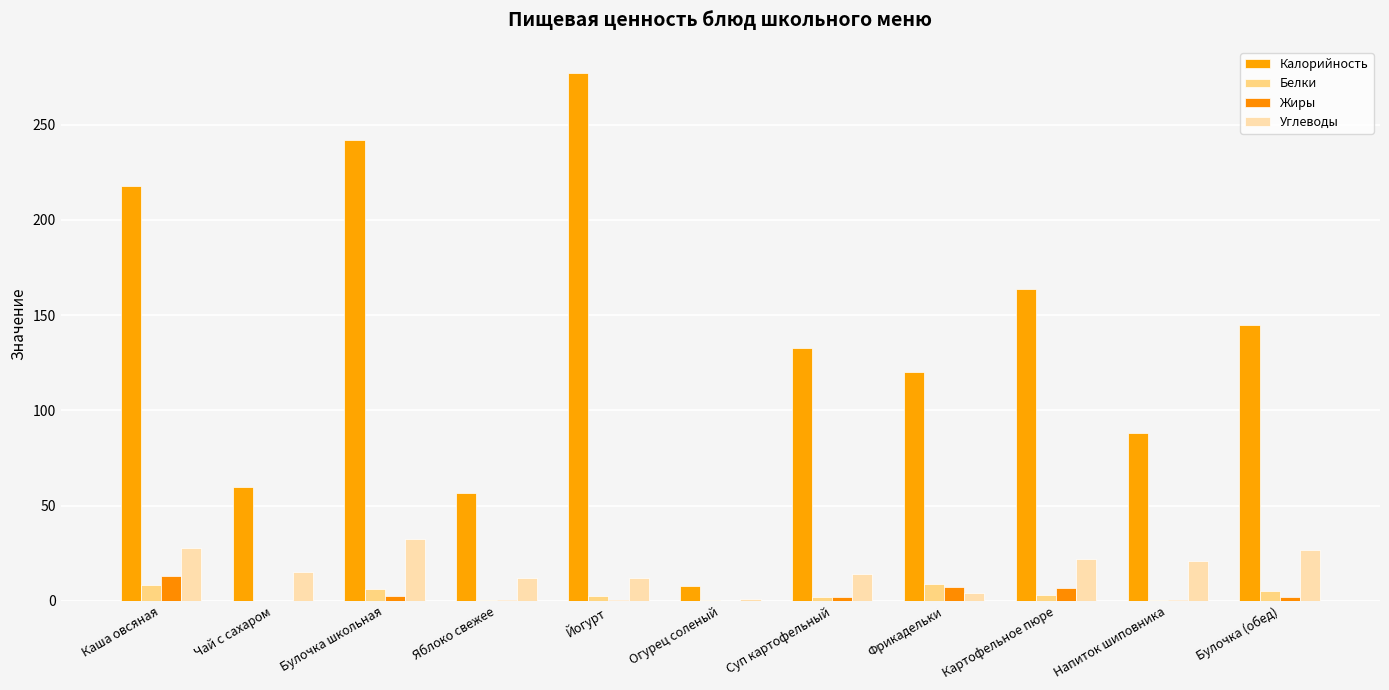

How many data points does each series have?

11